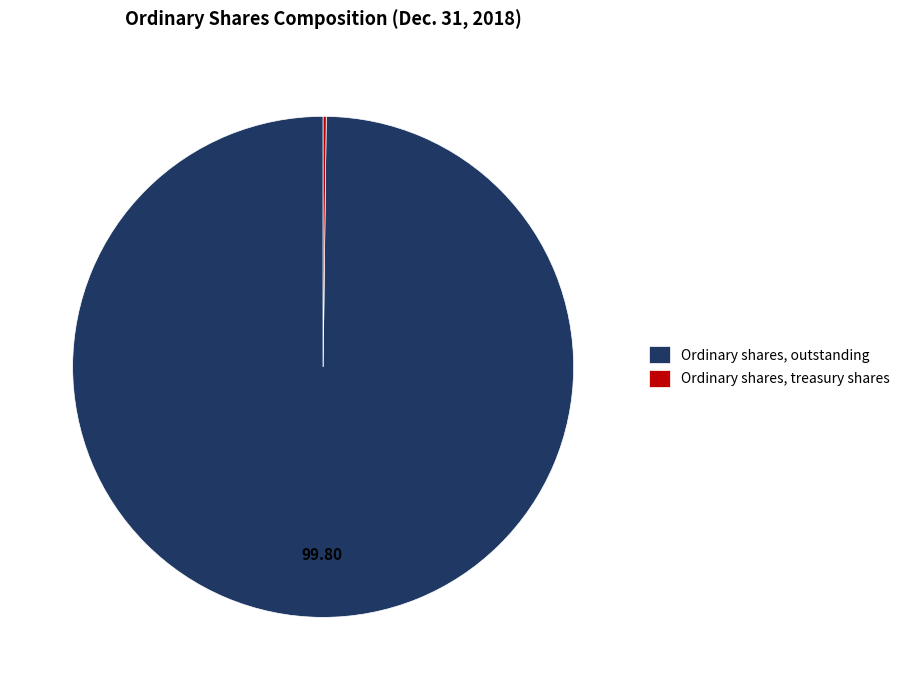

Which category has the biggest portion of the pie?

Ordinary shares, outstanding